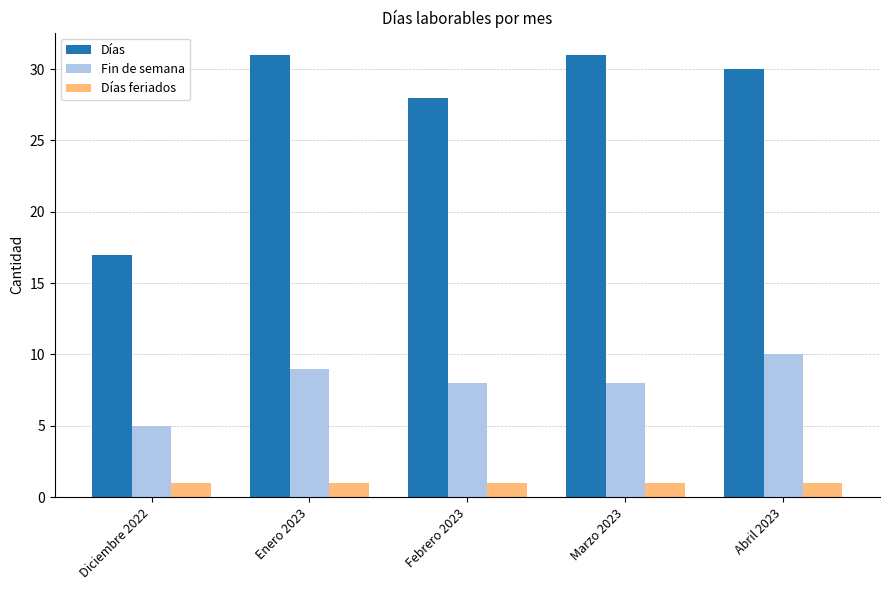

At Diciembre 2022, list the series in order from largest to smallest.

Días, Fin de semana, Días feriados